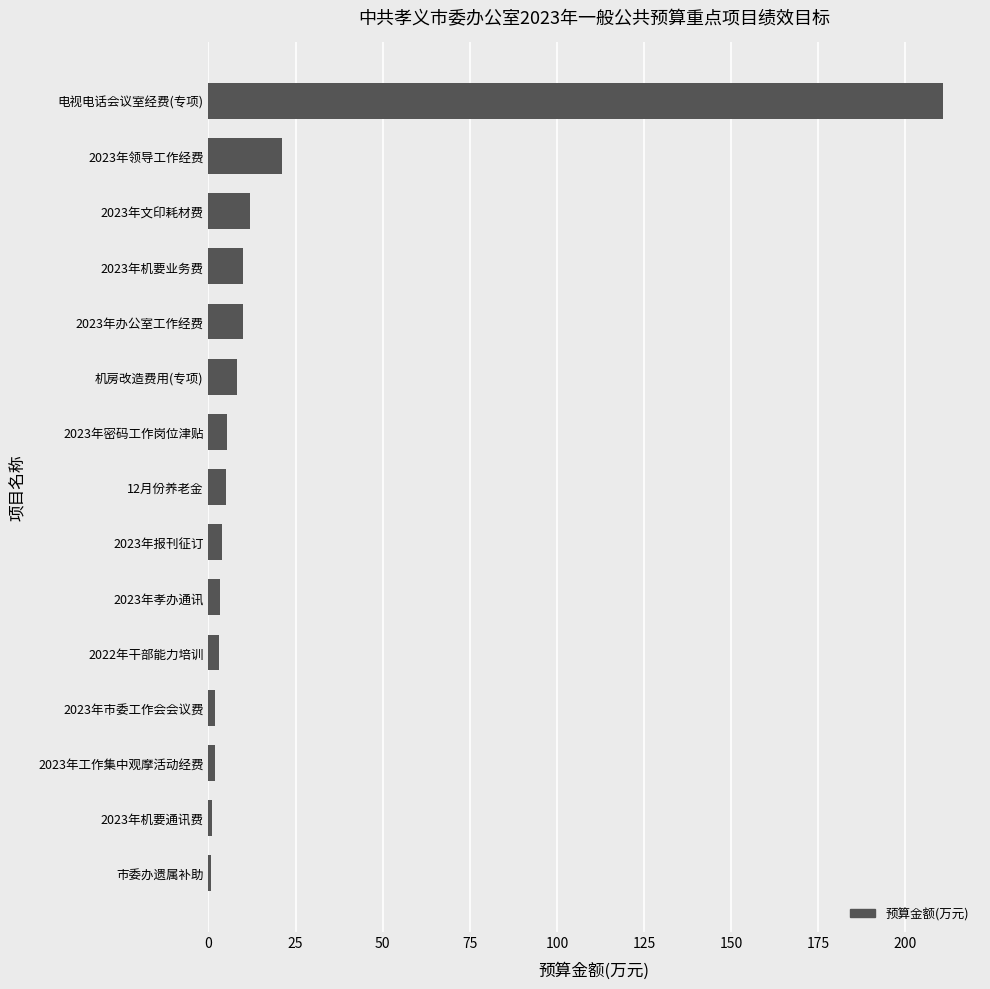

How many data points does each series have?

15